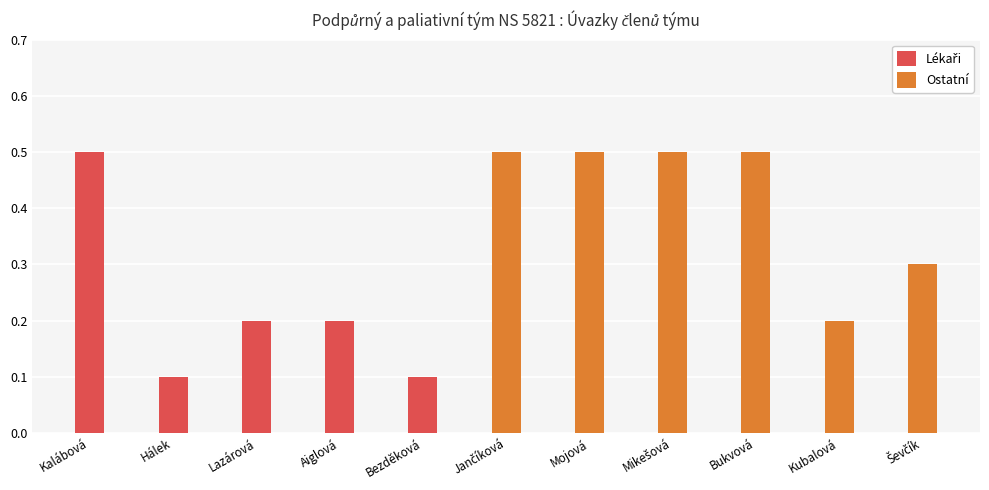

What value does the data have at Hálek?

0.1